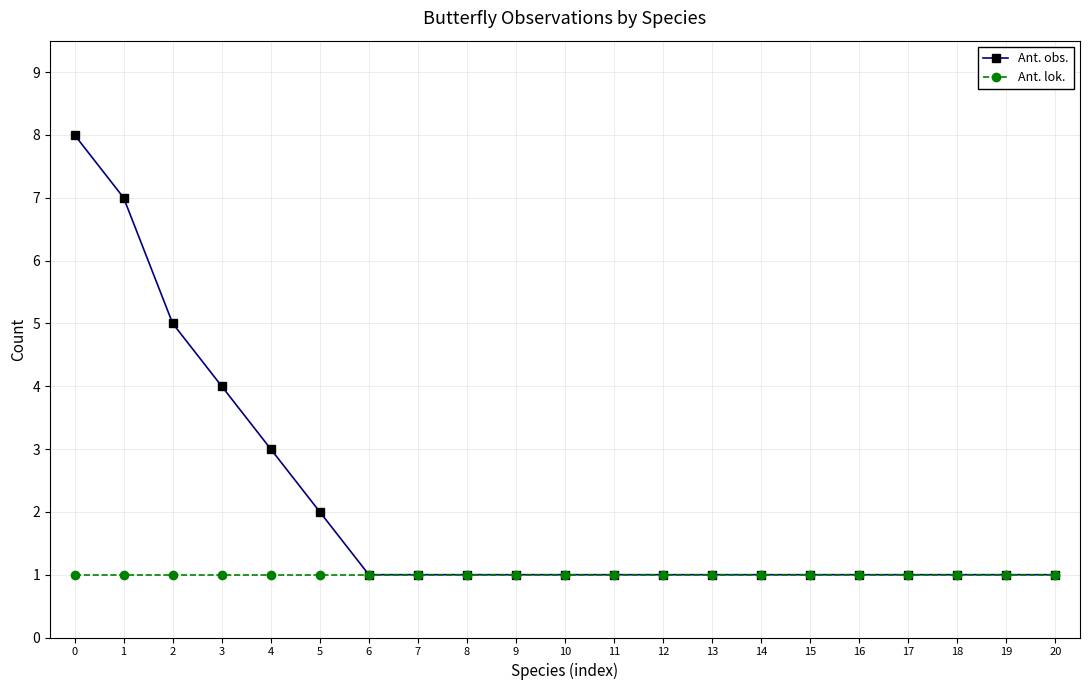

What value does the Ant. obs. series have at 9?

1